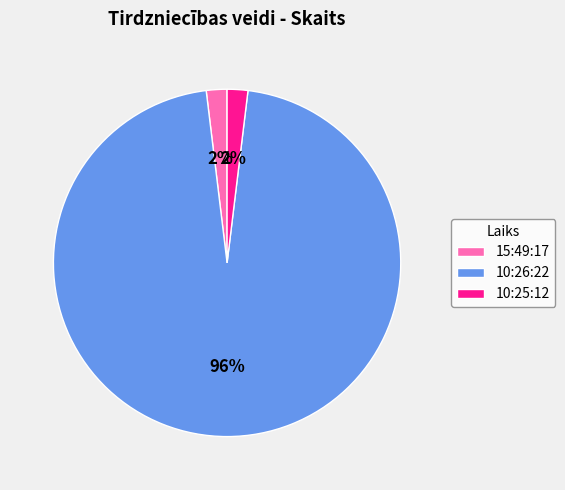

Is the sum of 10:25:12 and 15:49:17 greater than half?

No